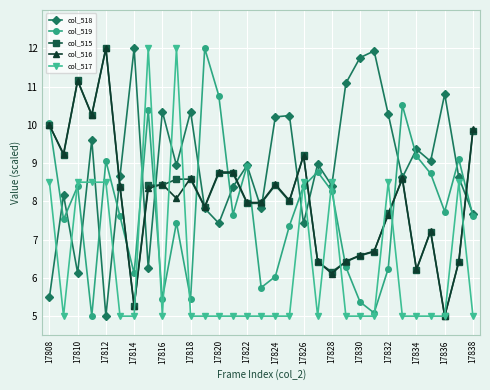

How many values in the col_519 series exceed 7?

21